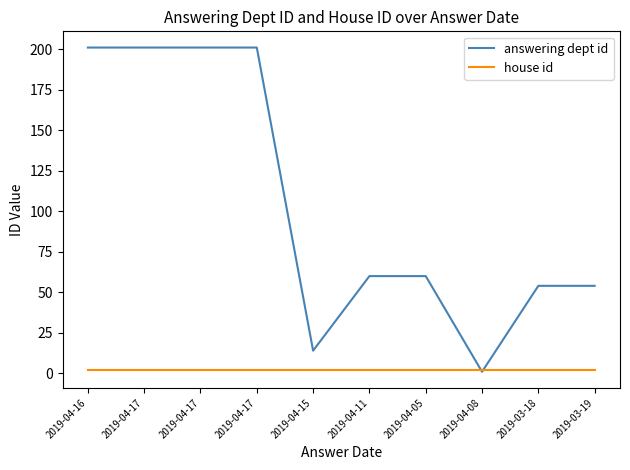

At how many categories does at least one series exceed 4?

9